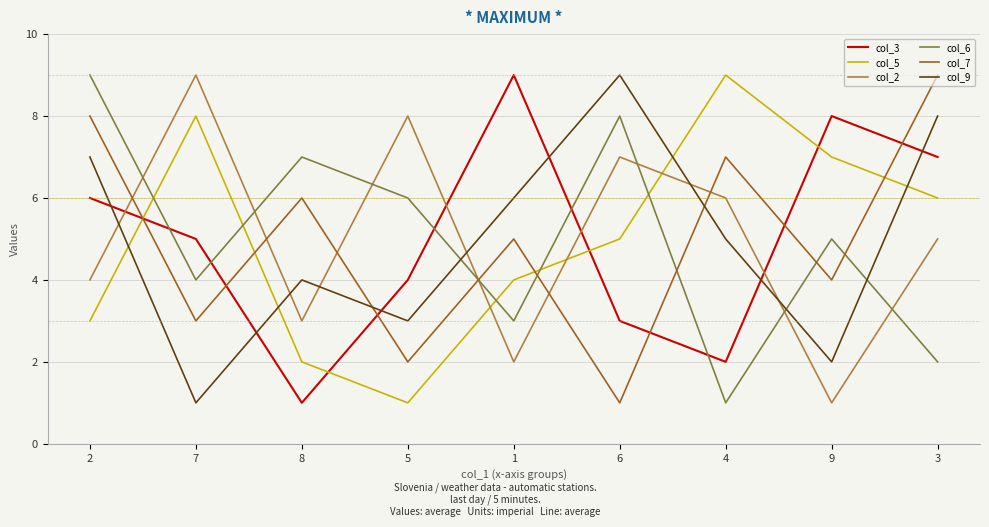

What is the smallest value displayed?

1